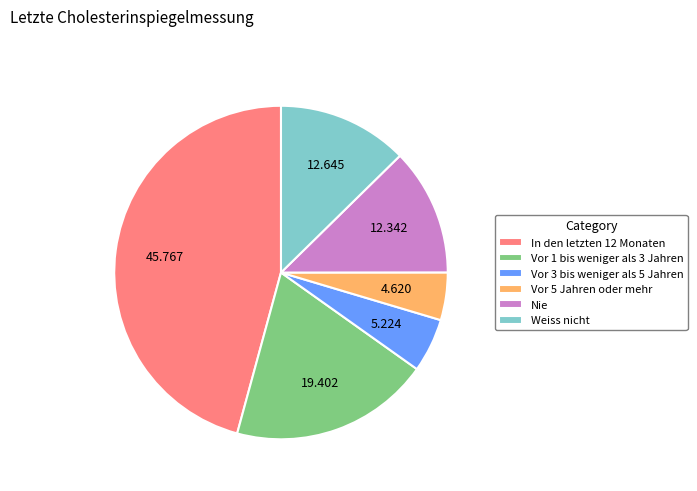

True or false: Nie accounts for 4% of the total.

False